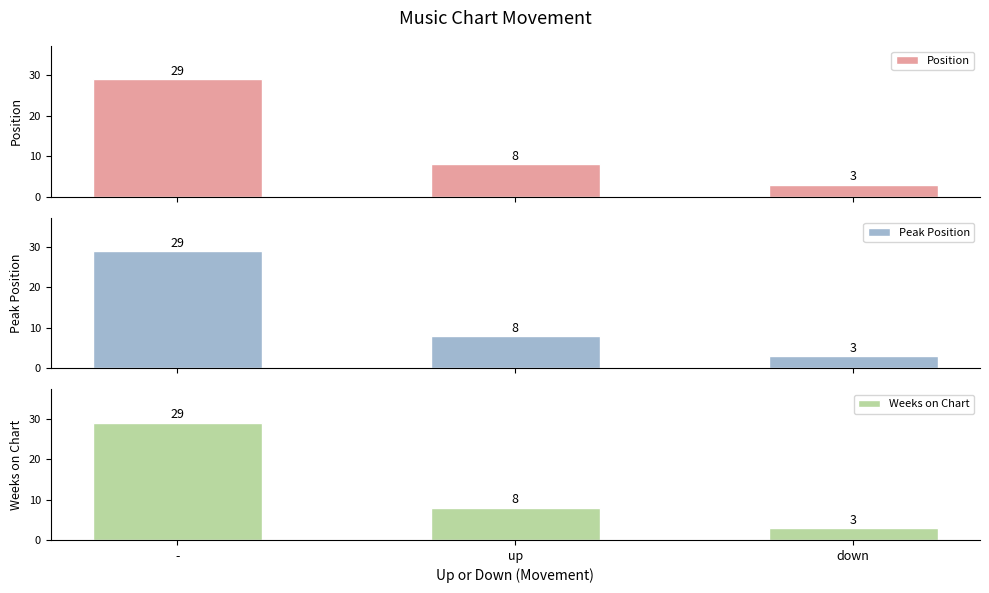

How many bars are there in total?

9